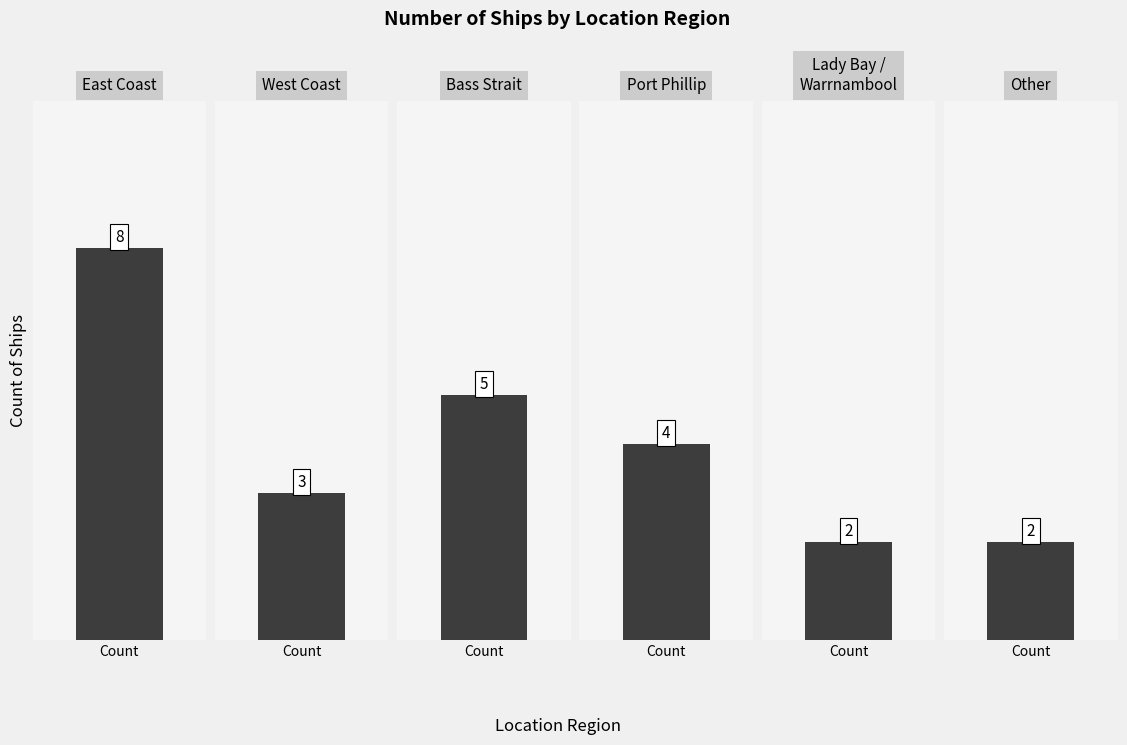

The chart shows a value of 5 at 0. True or false?

False